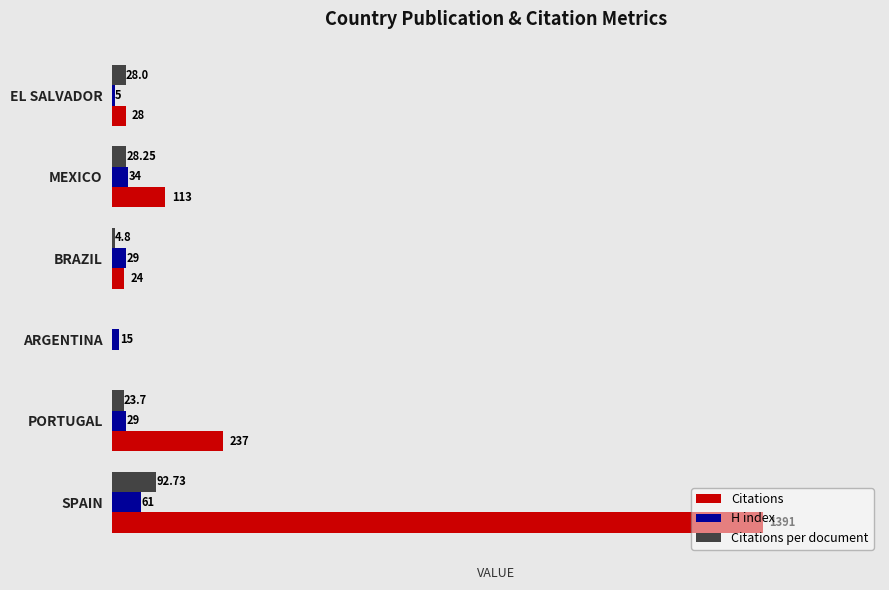

Is the value of H index at MEXICO greater than the value of Citations at MEXICO?

No